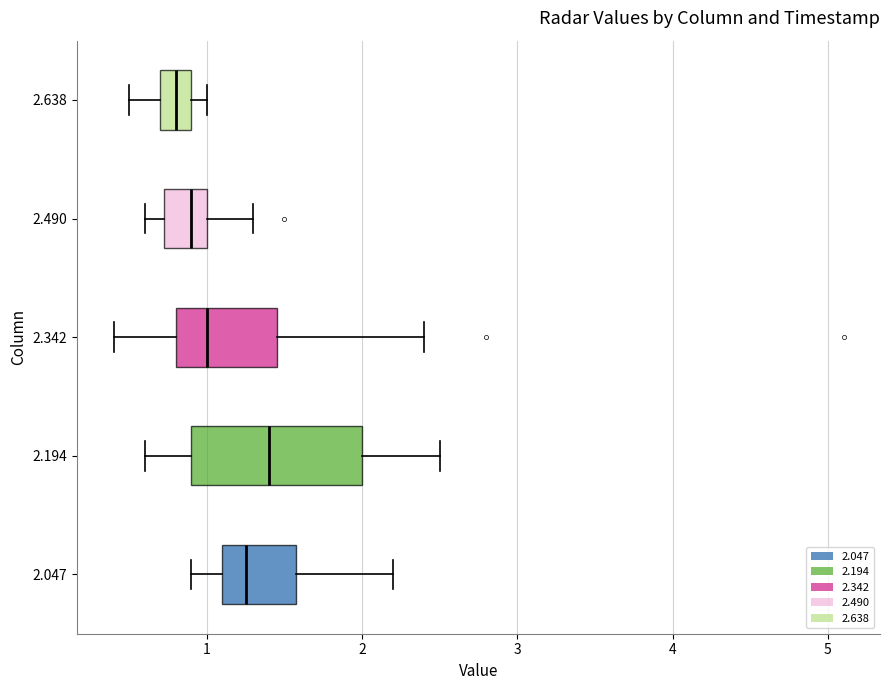

Which box has the furthest to the right median line?

2.194